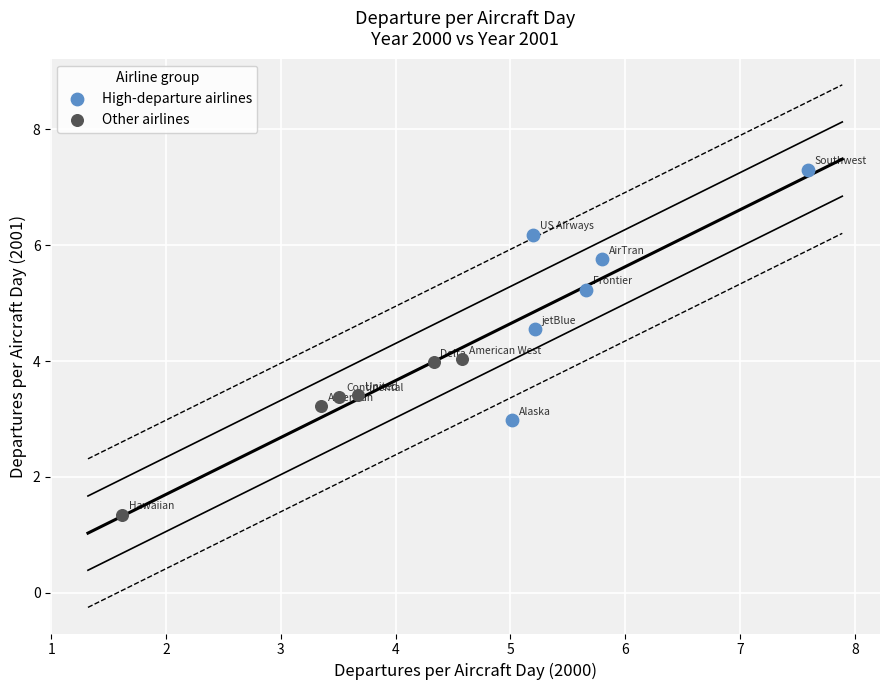

Which series has the largest Y range (max minus min)?

High-departure airlines